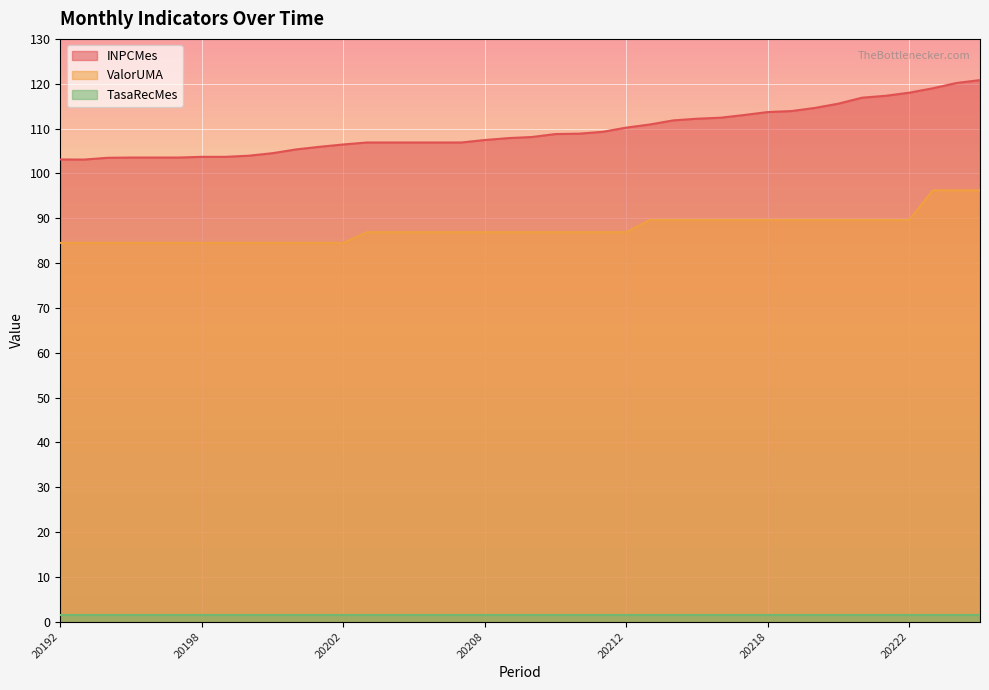

True or false: INPCMes and ValorUMA intersect in this chart.

False